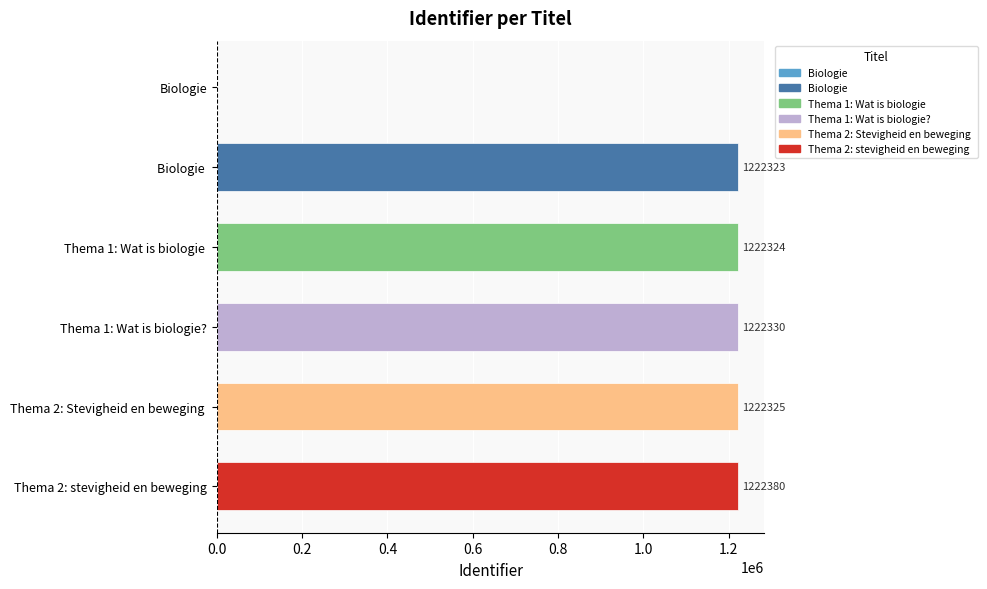

Read the value at Biologie , to the nearest 50.

1222300